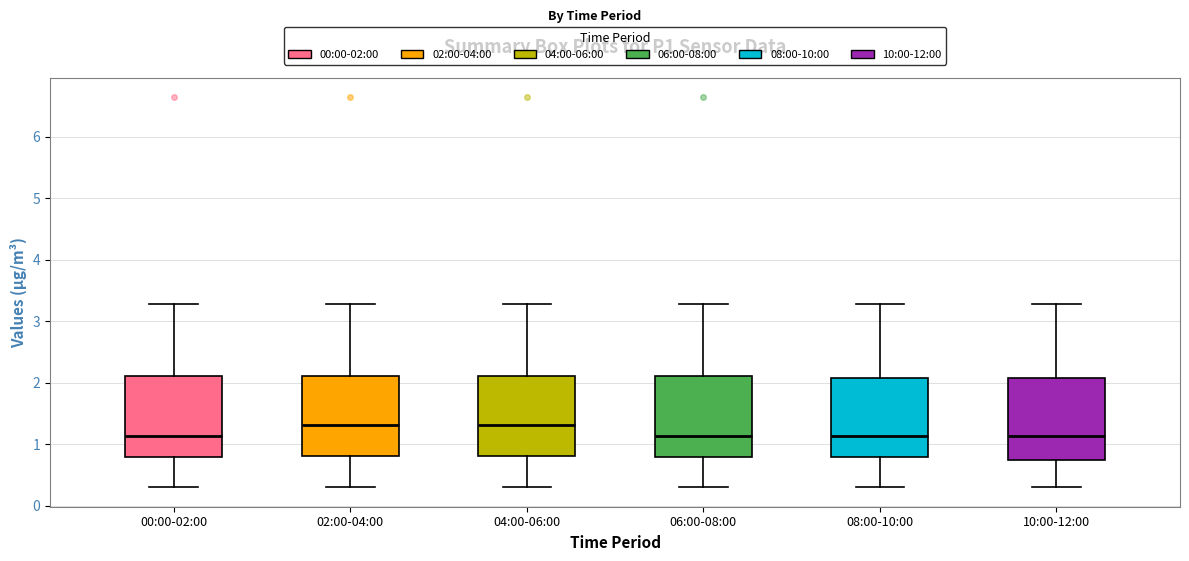

Reading left to right, read every box against the y-axis: the position of its median line, the range the box covers, and the ends of its whiskers. The values are not printed on the chart, so give them approximately, as read against the axis.

00:00-02:00: median 1.1, box 0.8 to 2.1, whiskers 0.3 to 3.3
02:00-04:00: median 1.3, box 0.8 to 2.1, whiskers 0.3 to 3.3
04:00-06:00: median 1.3, box 0.8 to 2.1, whiskers 0.3 to 3.3
06:00-08:00: median 1.1, box 0.8 to 2.1, whiskers 0.3 to 3.3
08:00-10:00: median 1.1, box 0.8 to 2.1, whiskers 0.3 to 3.3
10:00-12:00: median 1.1, box 0.7 to 2.1, whiskers 0.3 to 3.3